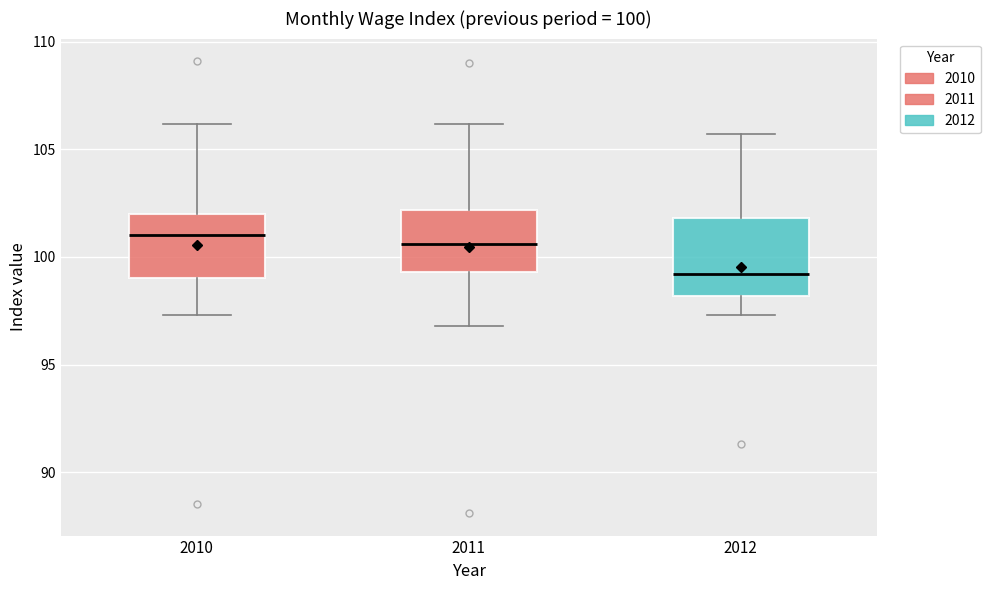

Which box's median line is the lowest?

2012